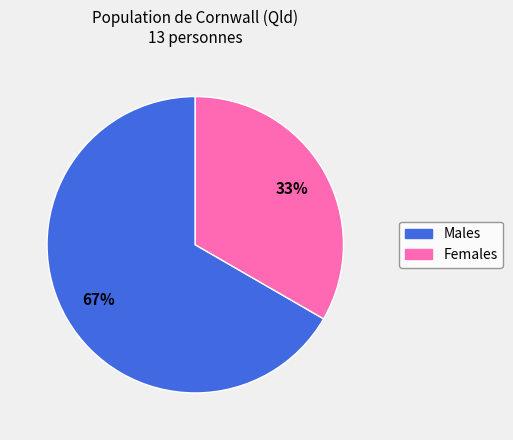

Rank the categories by value from lowest to highest.

Females, Males